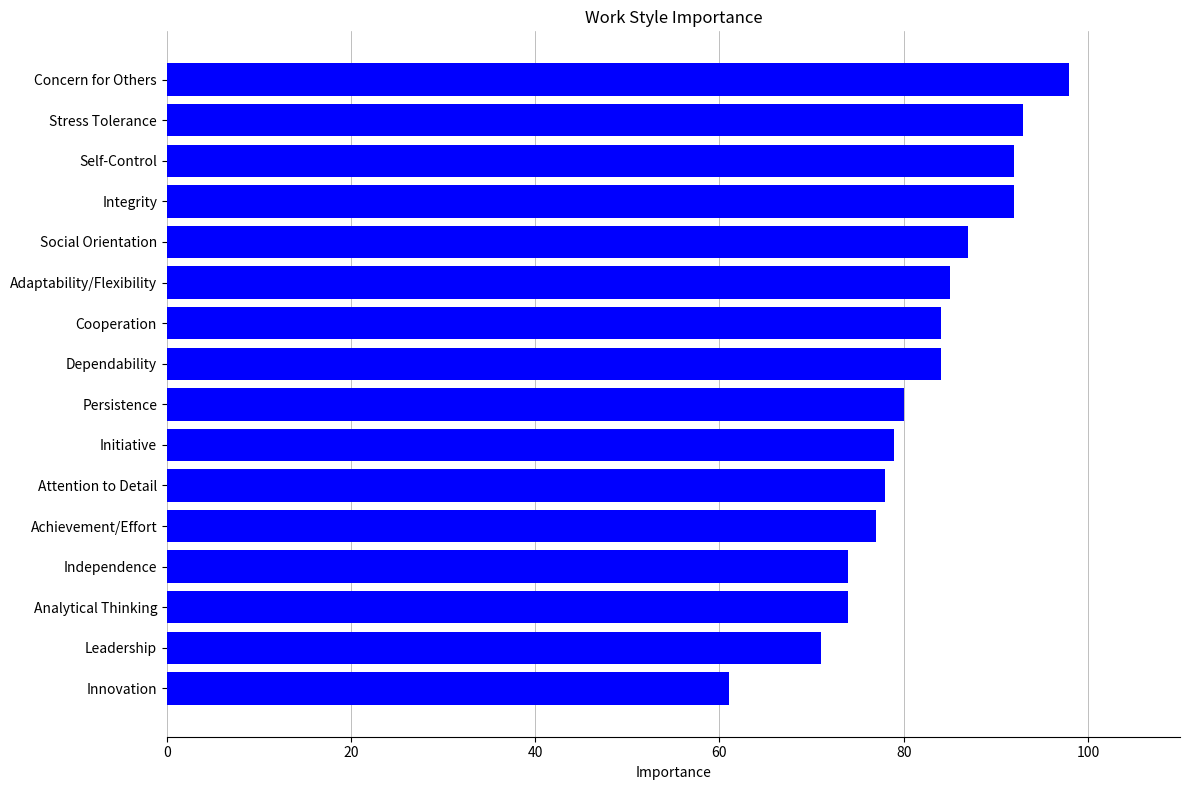

True or false: the data shows 85 at Innovation.

False